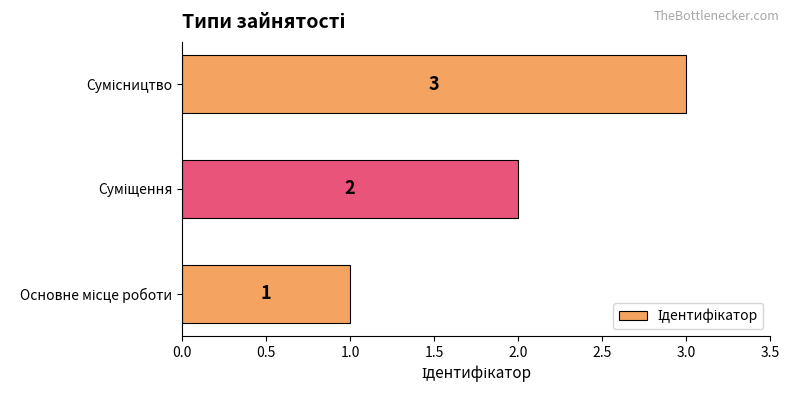

What is the greatest value displayed?

3